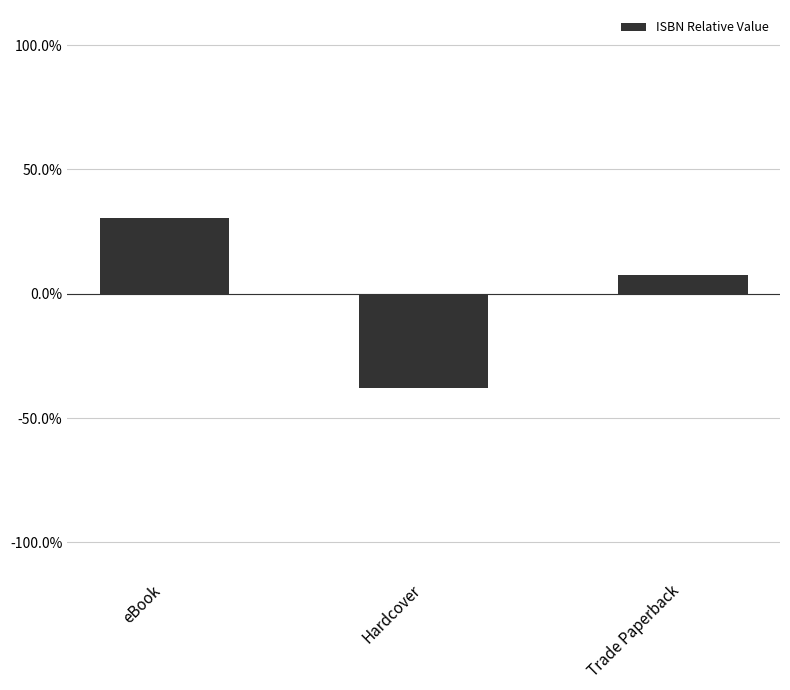

List the labels in order of value, largest first.

eBook, Trade Paperback, Hardcover